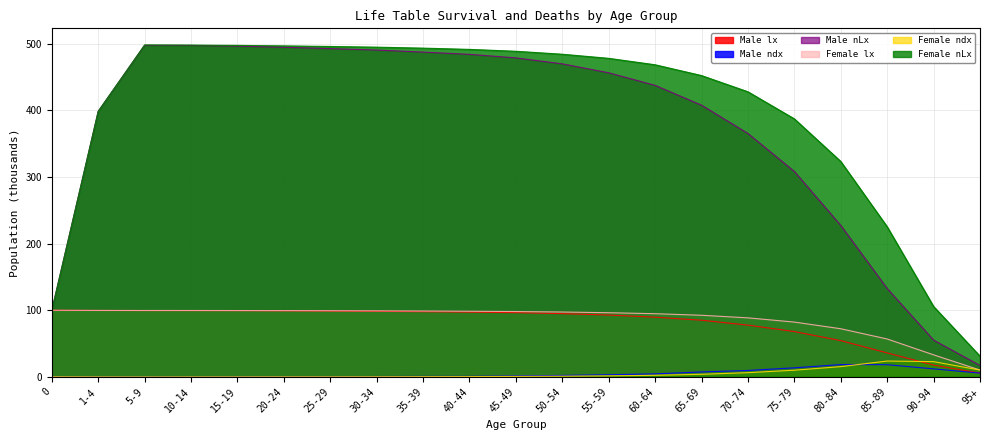

What is the difference between the maximum and minimum values in the Male ndx series?

18.4